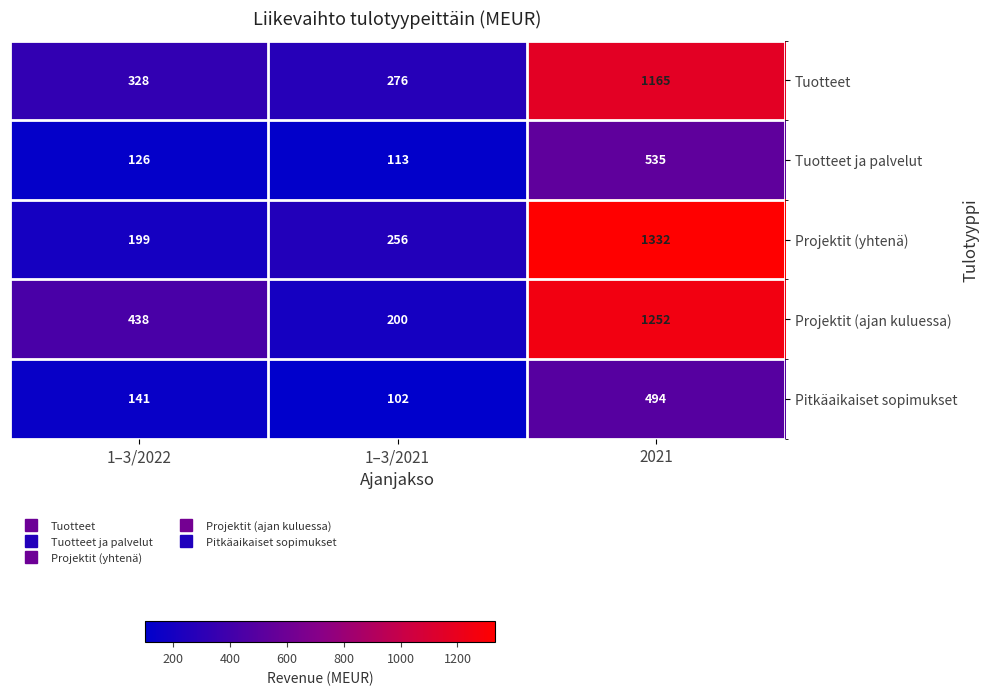

What is the sum of the Projektit (ajan kuluessa) values at 2021 and 1–3/2021?

1452